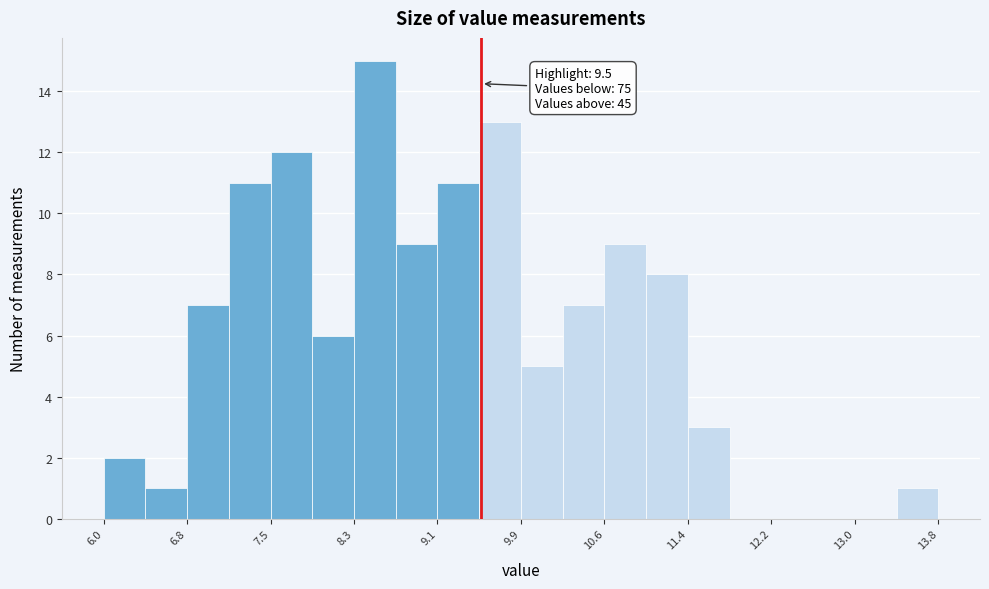

Around what value on the x-axis is the tallest bar? Give the approximate position of its centre, as read against the axis.

8.5